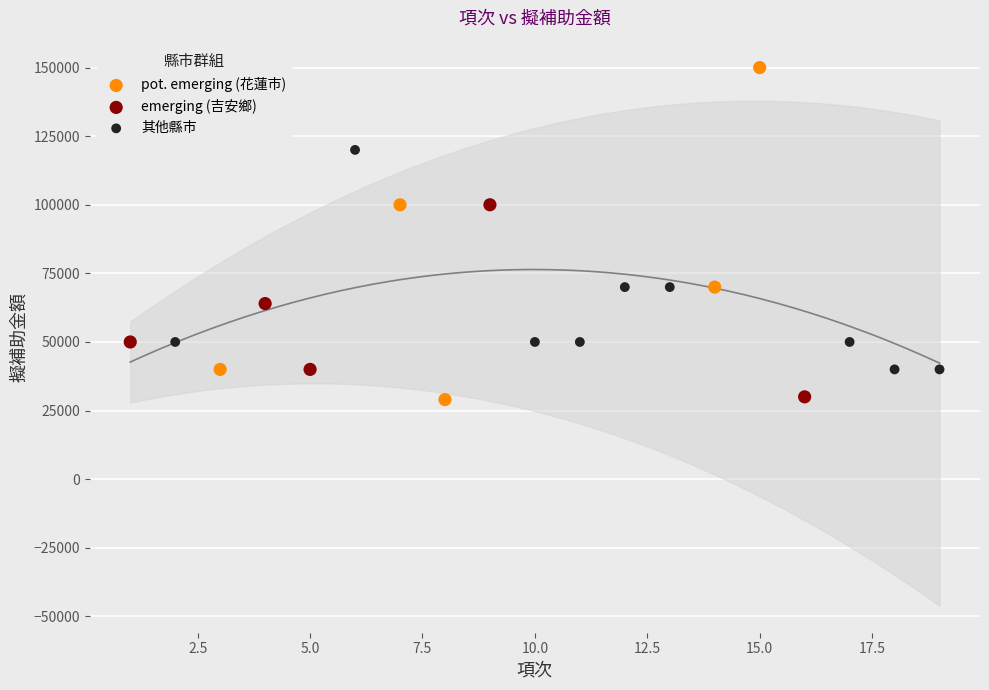

Which series has the widest spread of Y values?

pot. emerging (花蓮市)